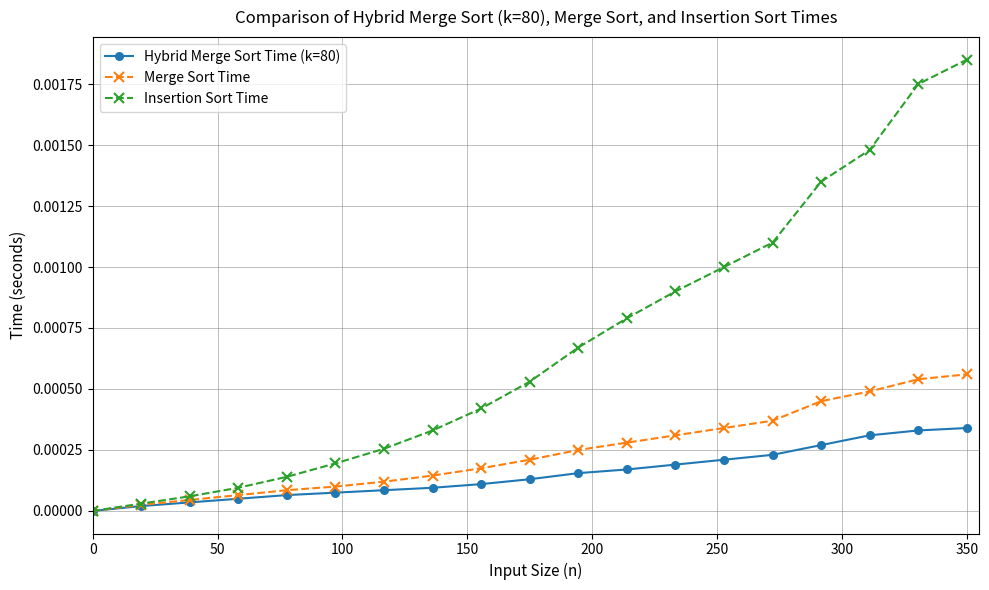

Rank the series by their average value, from highest to lowest.

Insertion Sort Time, Merge Sort Time, Hybrid Merge Sort Time (k=80)